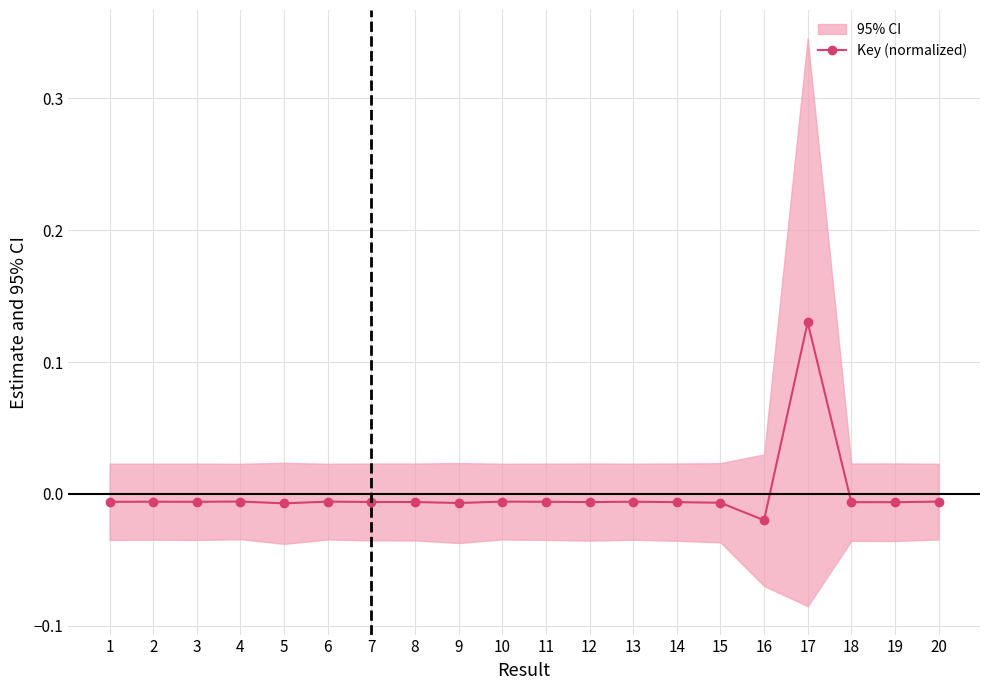

List the labels in order of value, largest first.

17, 4, 20, 10, 6, 2, 13, 11, 3, 1, 7, 8, 12, 14, 18, 19, 15, 9, 5, 16